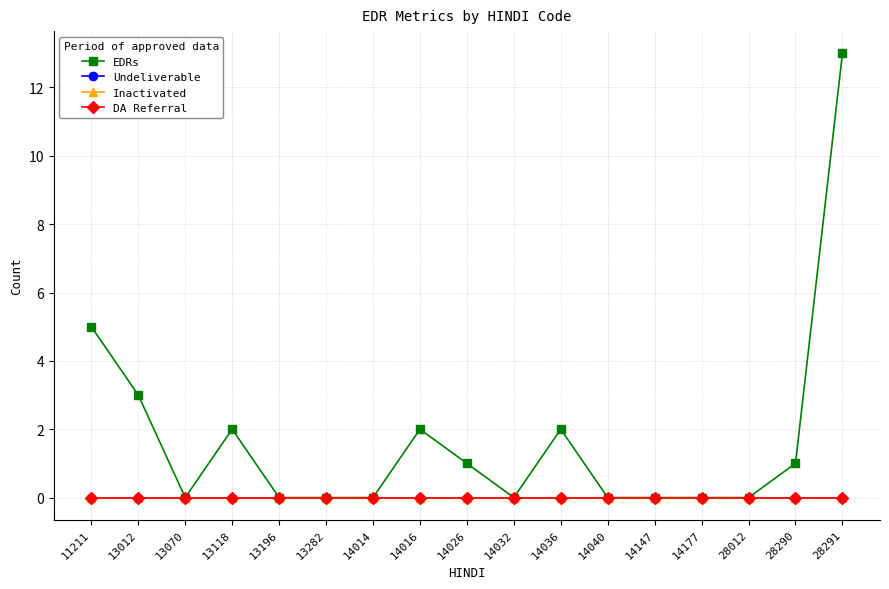

The value of EDRs at 13196 is 0. True or false?

True